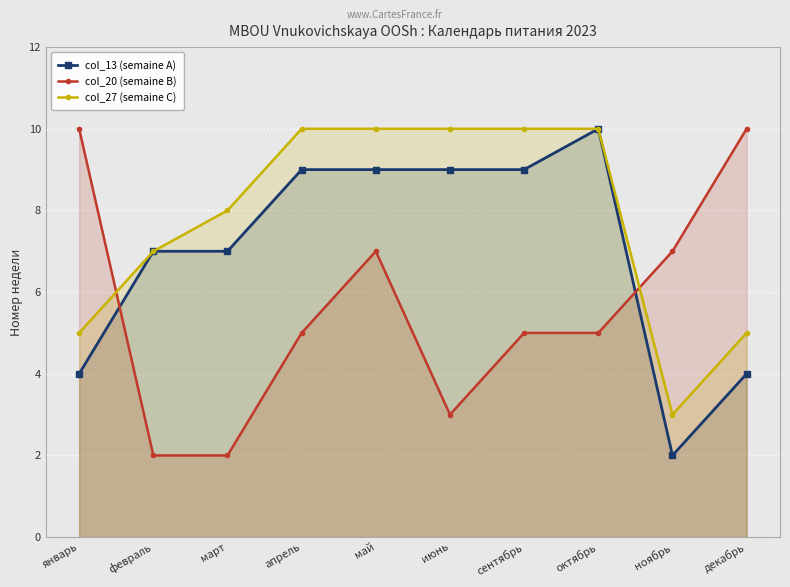

Where is col_20 (semaine B) nearest to the value 6?

апрель